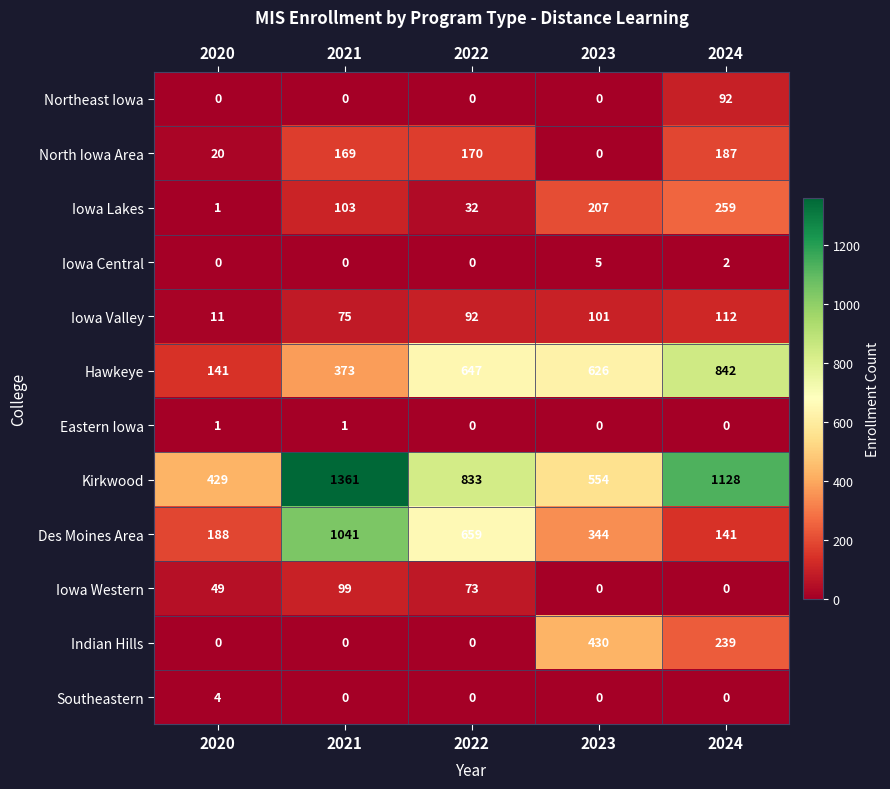

At which category is the sum across all series the highest?

2021